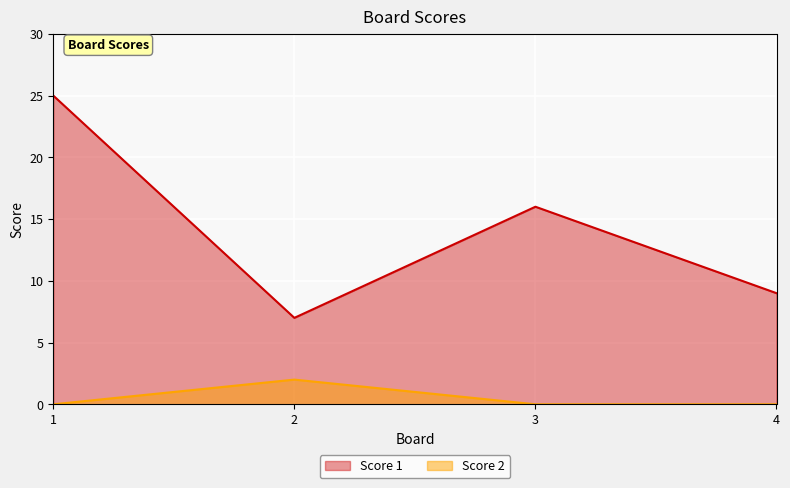

Reading left to right, what are all the values shown in this chart?

Score 1: 25	7	16	9
Score 2: 0	2	0	0